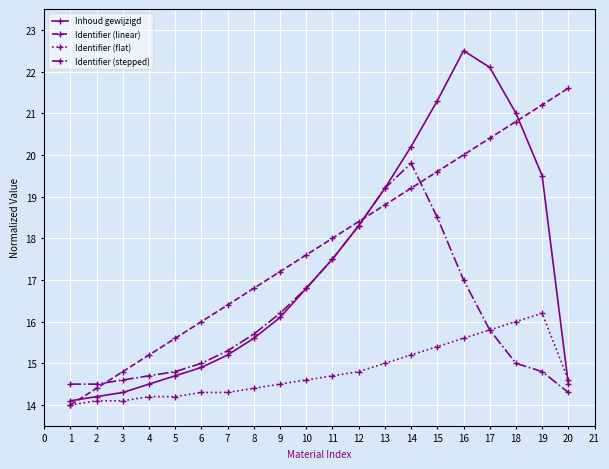

The value of Identifier (stepped) at 3 is 14.6. True or false?

True